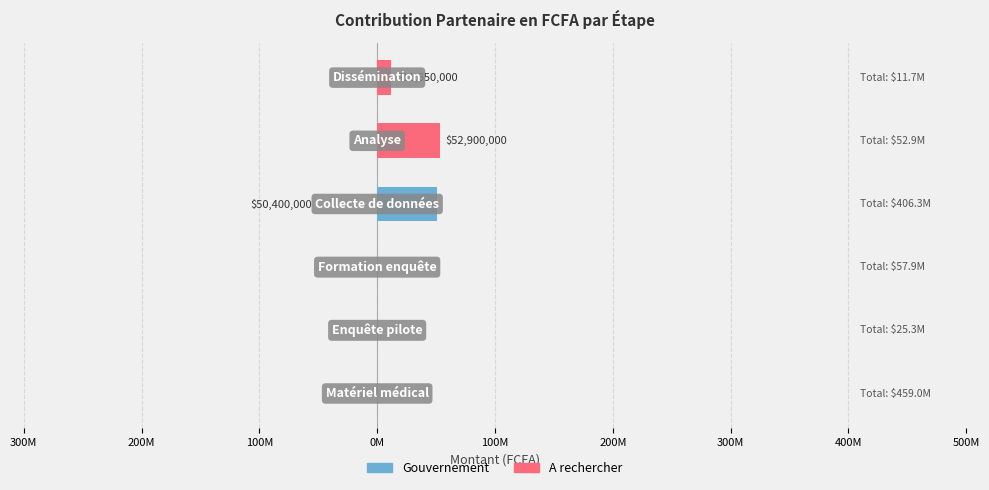

Which has a higher value, 200M or 200M?

200M